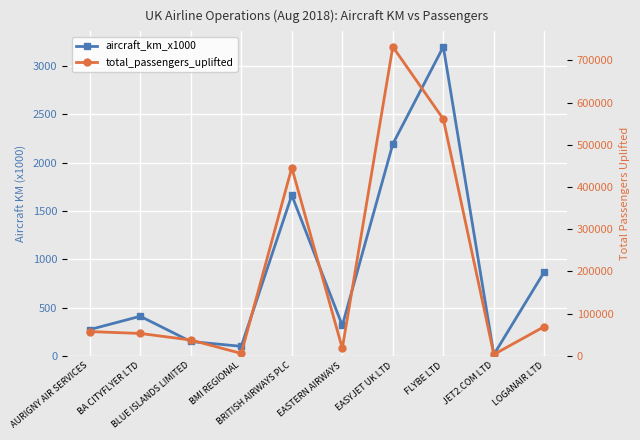

In aircraft_km_x1000, how many points are higher than both neighbors (excluding endpoints)?

3